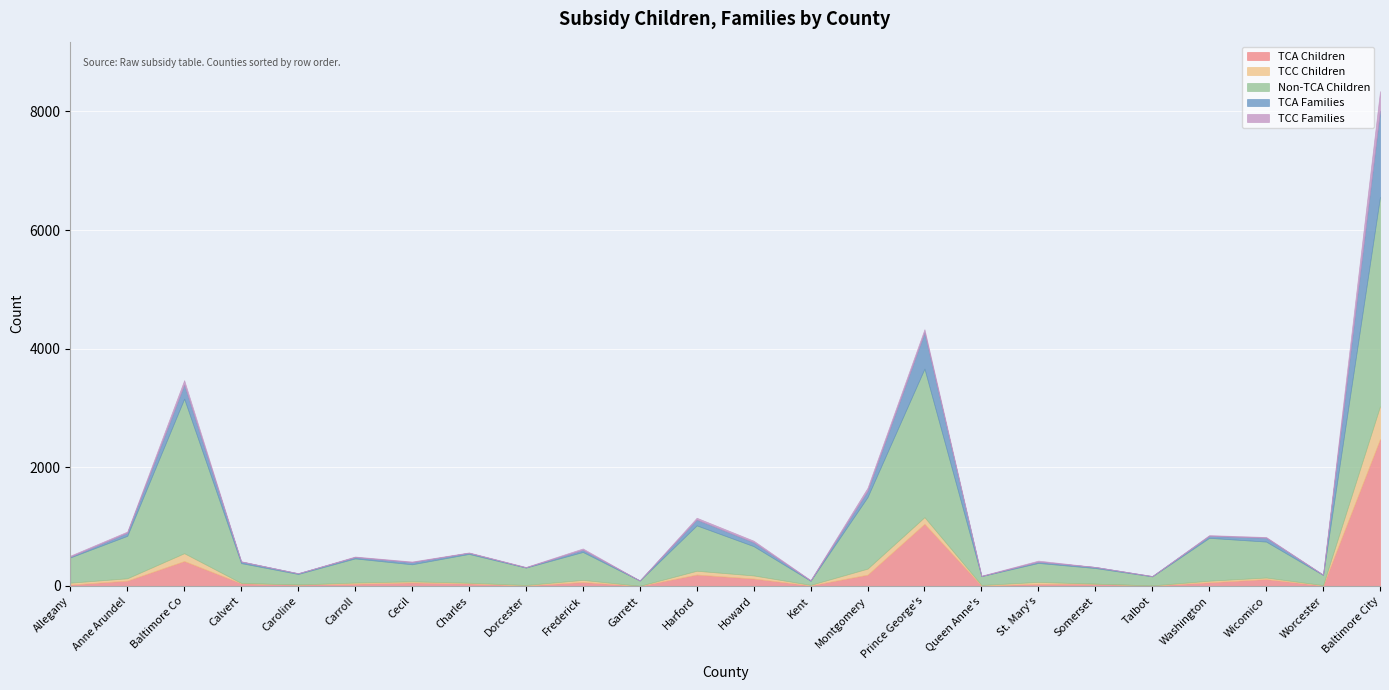

What is the label of the 6th point from the left?

Carroll